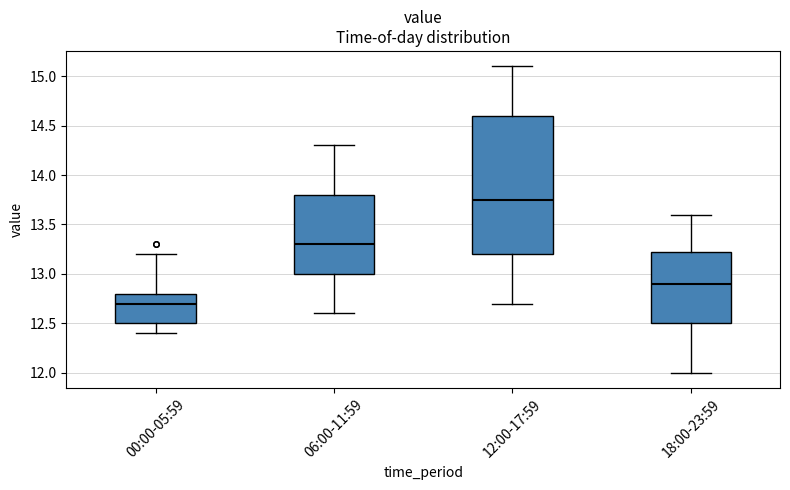

Which box's median line is the highest?

12:00-17:59